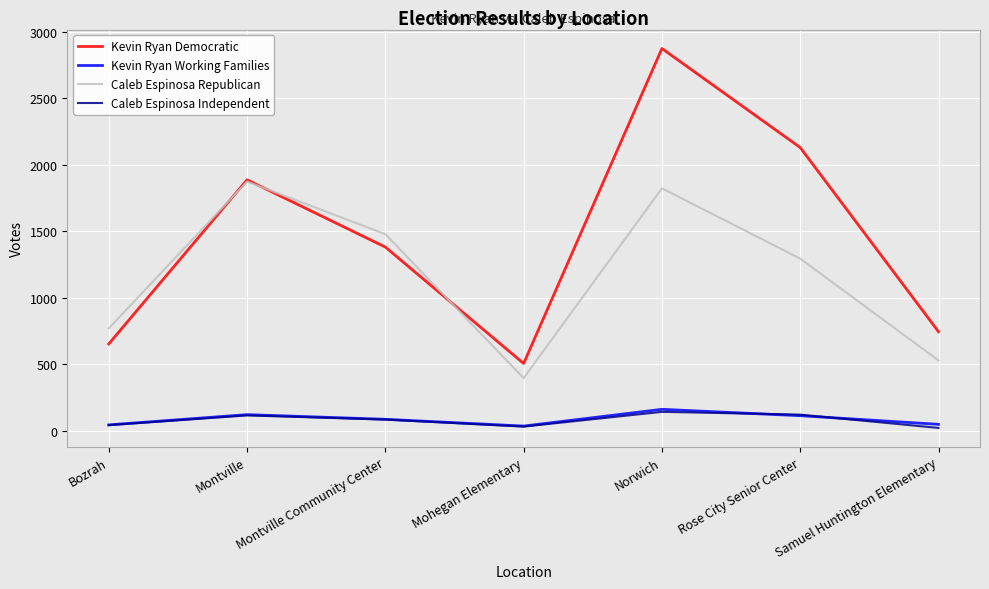

What is the minimum value for Caleb Espinosa Independent?

21